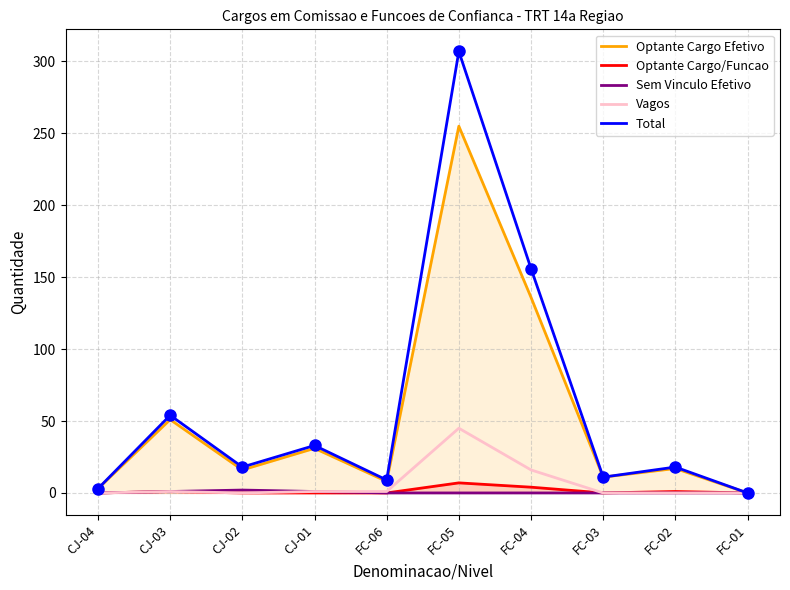

How many lines are shown in the chart?

5